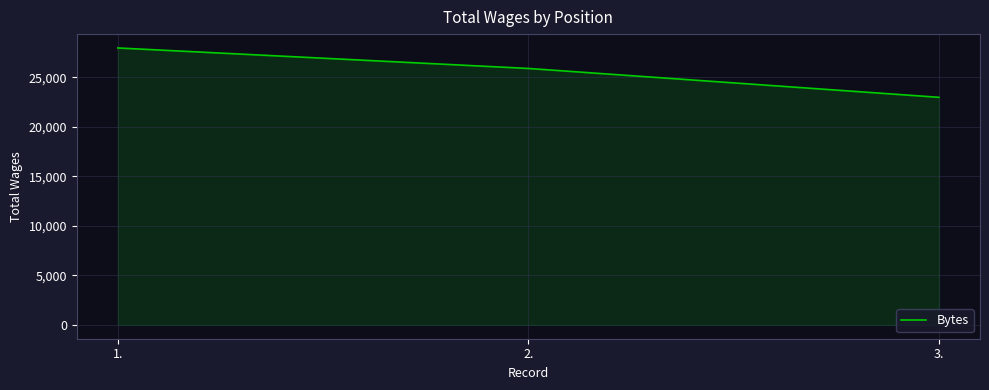

What is the sum of the values at 2. and 3.?

48902